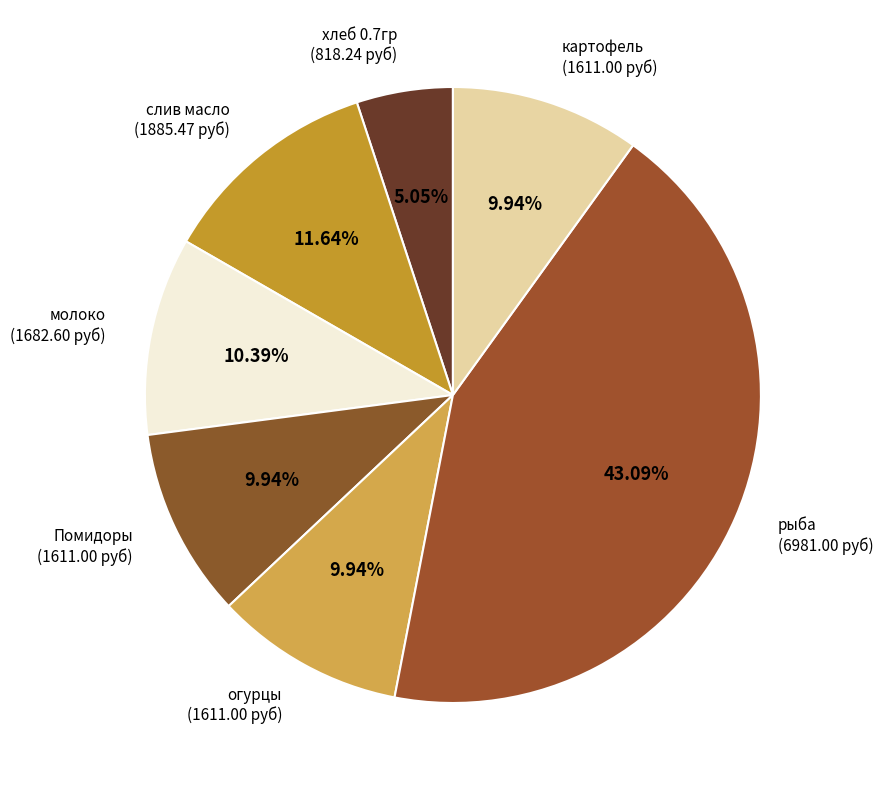

To the nearest percent, what portion does картофель represent?

10%